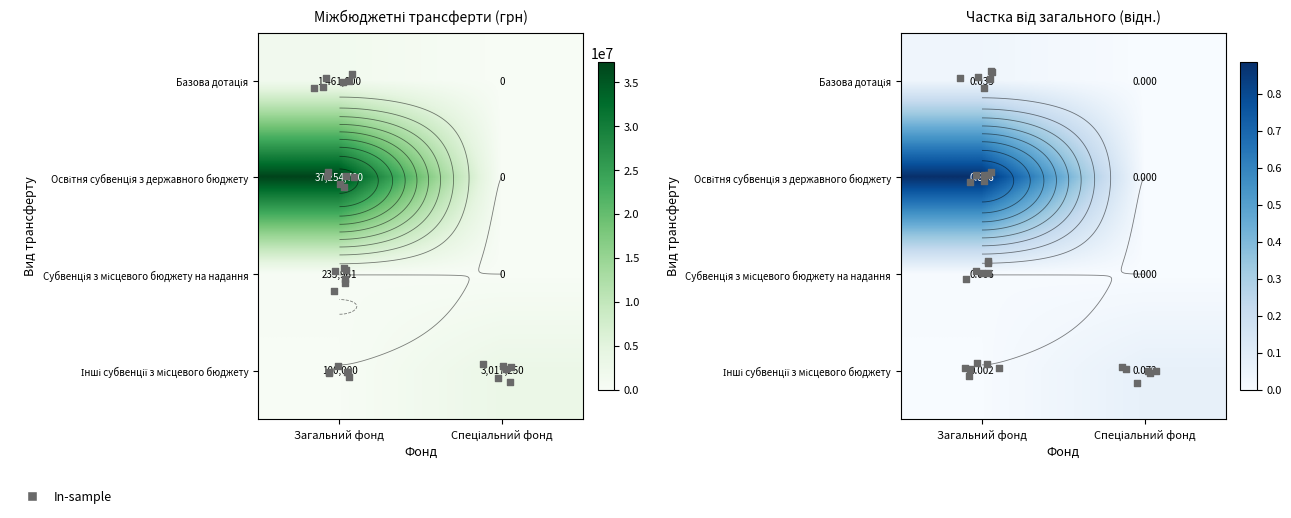

What is the maximum value for Інші субвенції з місцевого бюджету?

0.1